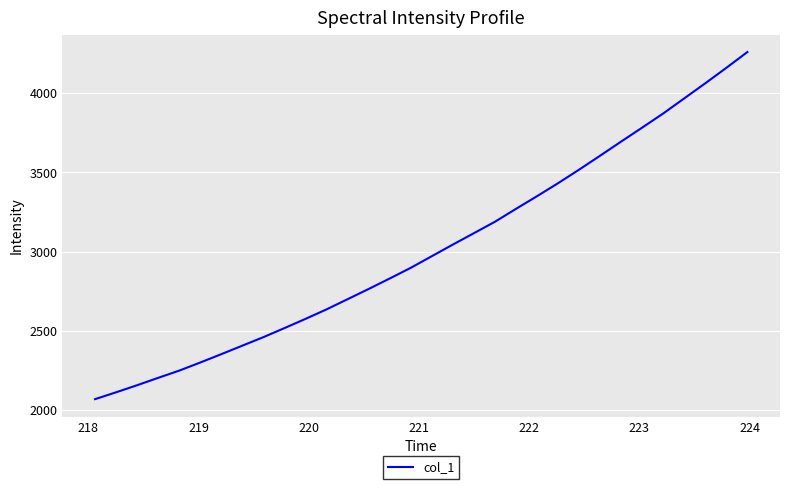

What is the maximum value shown in the chart?

4258.4